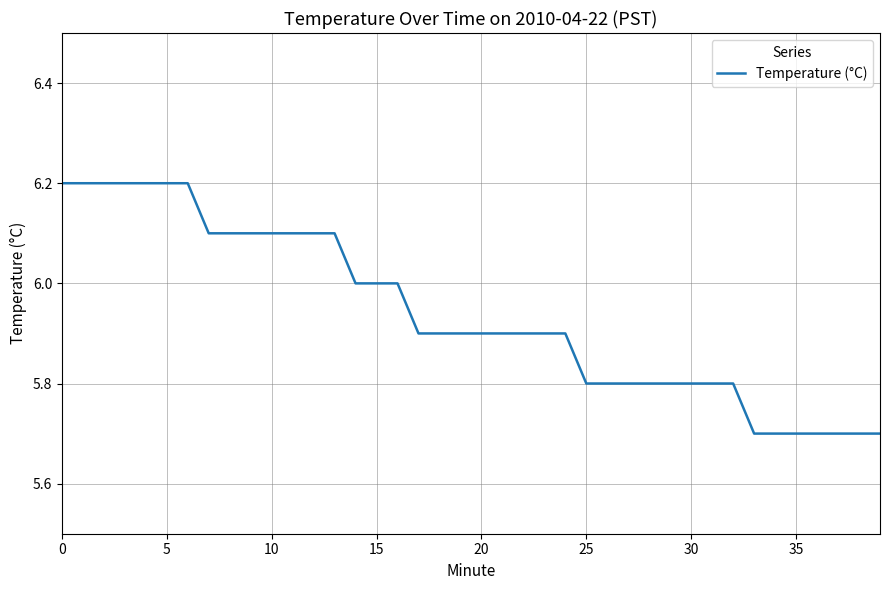

Reading left to right, extract all data points from this chart.

6.2	6.2	6.2	6.2	6.2	6.2	6.2	6.1	6.1	6.1	6.1	6.1	6.1	6.1	6.0	6.0	6.0	5.9	5.9	5.9	5.9	5.9	5.9	5.9	5.9	5.8	5.8	5.8	5.8	5.8	5.8	5.8	5.8	5.7	5.7	5.7	5.7	5.7	5.7	5.7